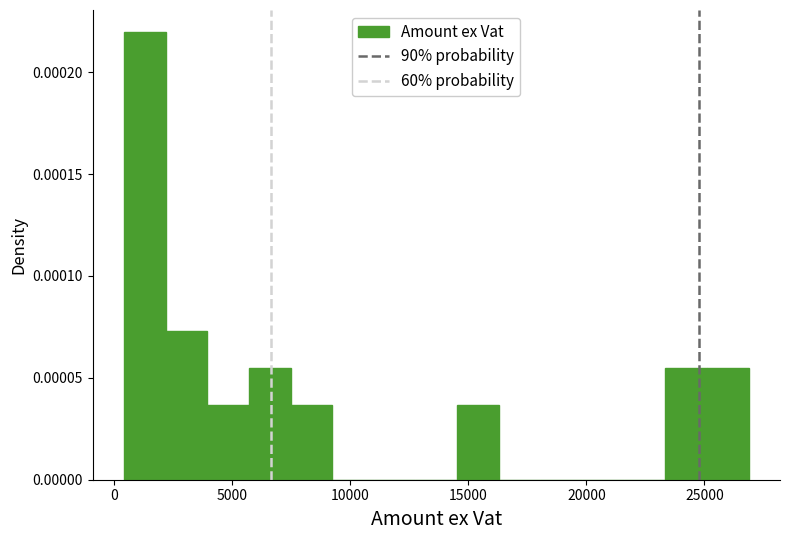

Around what value on the x-axis is the tallest bar? Give the approximate position of its centre, as read against the axis.

1500